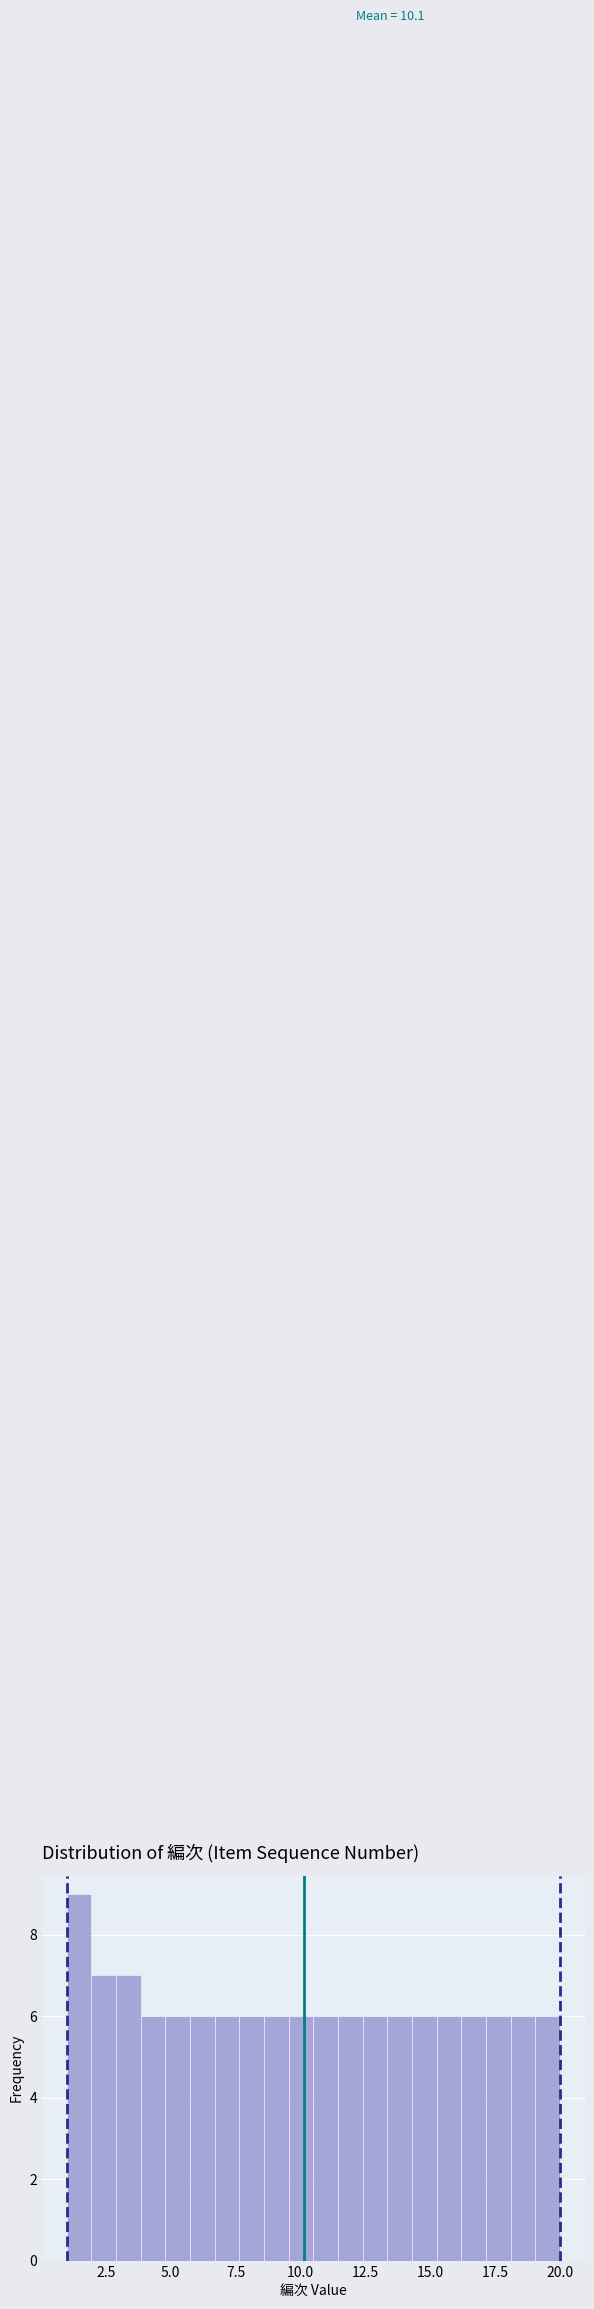

Around what value on the x-axis is the tallest bar? Give the approximate position of its centre, as read against the axis.

1.5